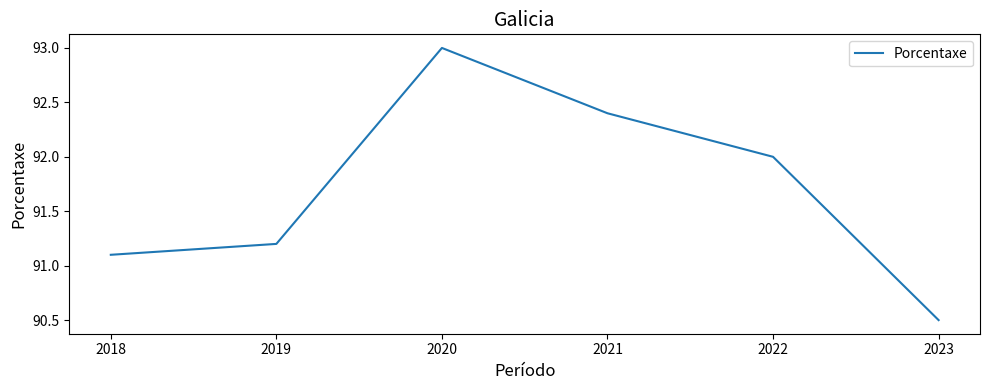

How many interior local peaks (higher than both neighbors) does the data have?

1